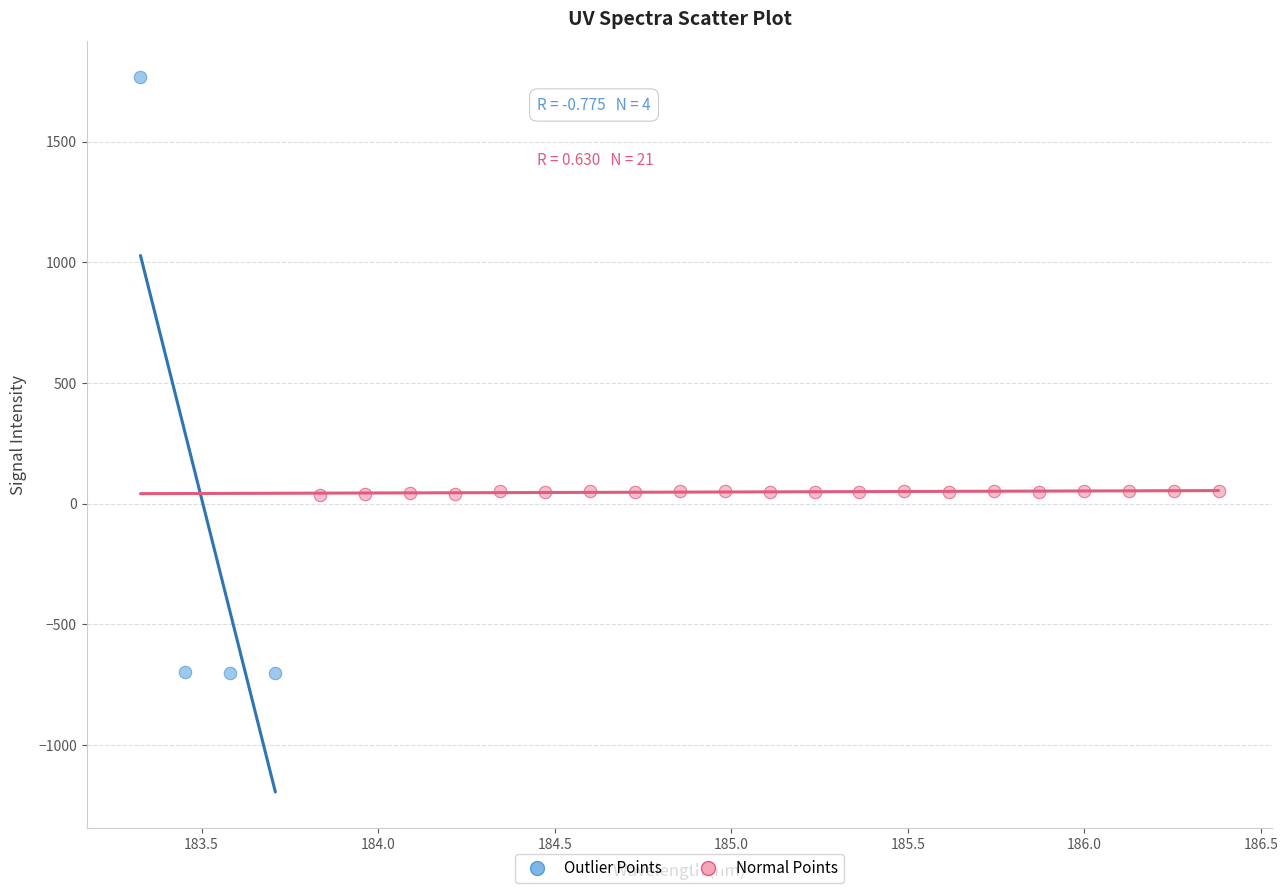

Which series reaches the maximum Y coordinate?

Outlier Points